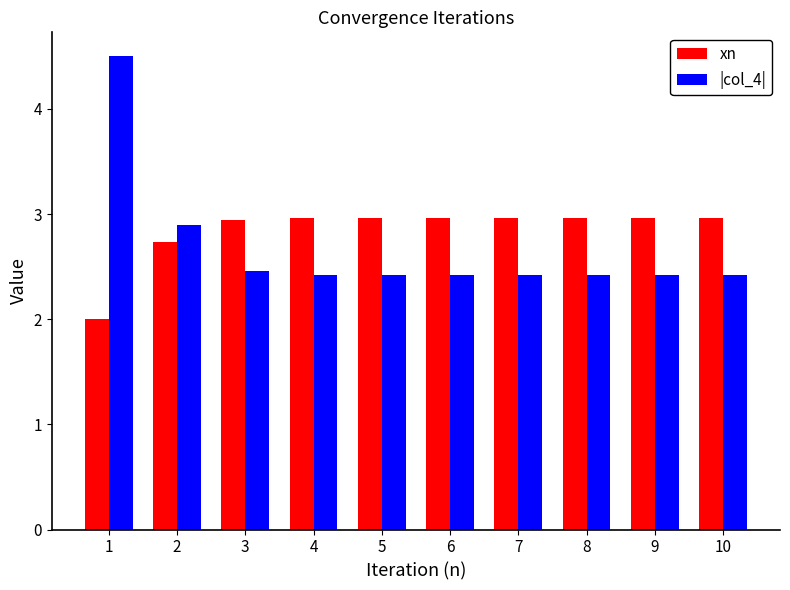

Which series has the largest range (max minus min)?

|col_4|